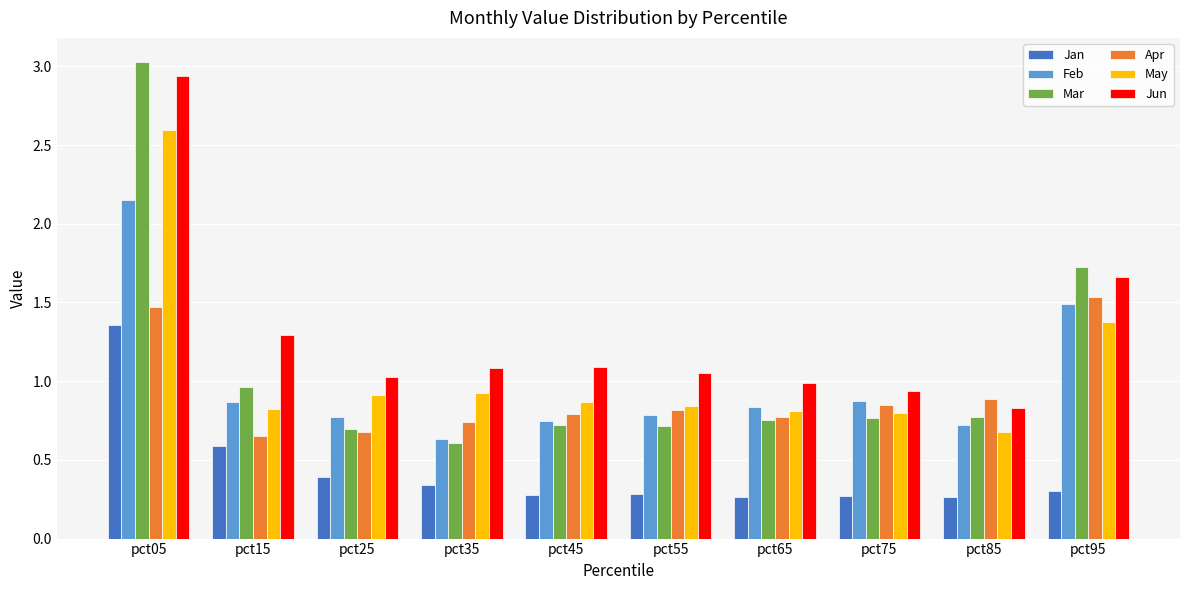

Which category has the highest value across all series?

pct05